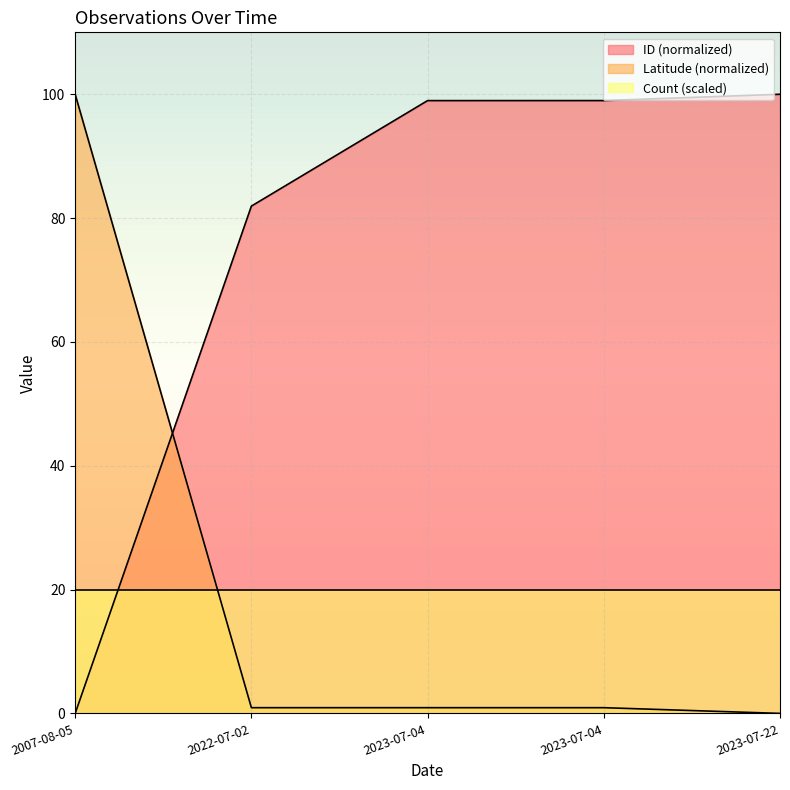

What are all the series names shown in the legend?

ID (normalized), Latitude (normalized), Count (scaled)